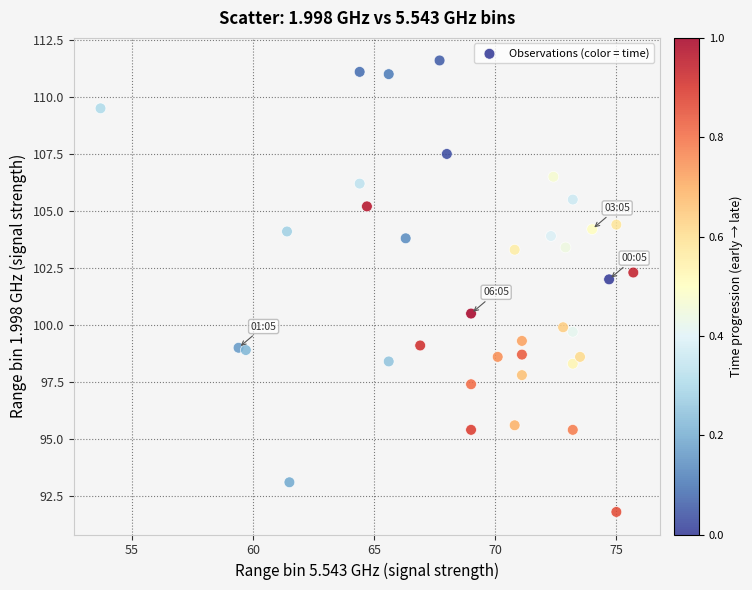

What Y value in the scatter plot is closest to 101?

100.5